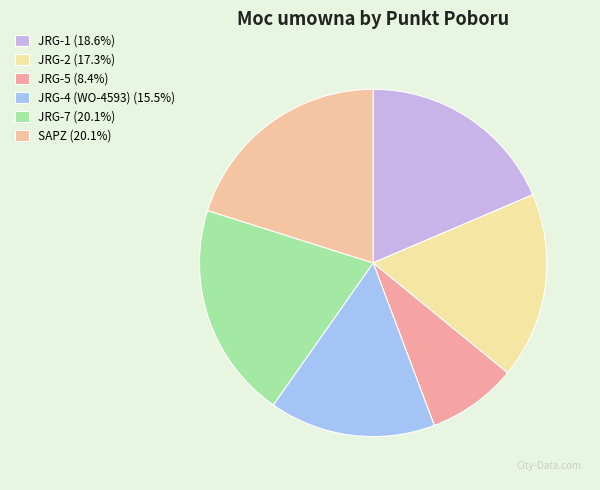

Does JRG-2 represent more than half of the total?

No